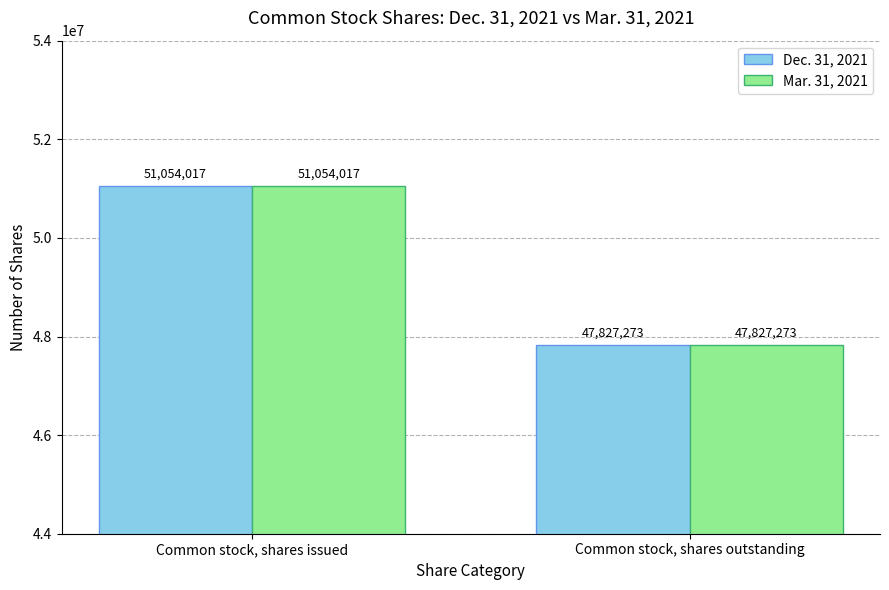

What is the minimum value for Dec. 31, 2021?

47827273